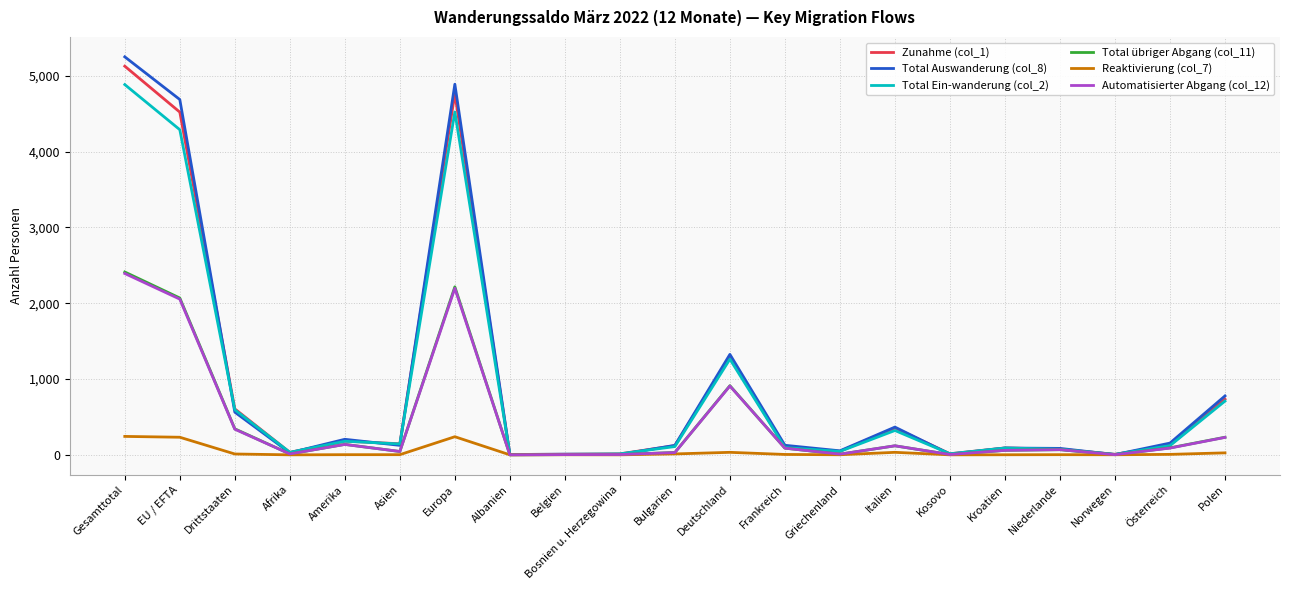

The Total Ein-wanderung (col_2) series shows 179 at Amerika. True or false?

True